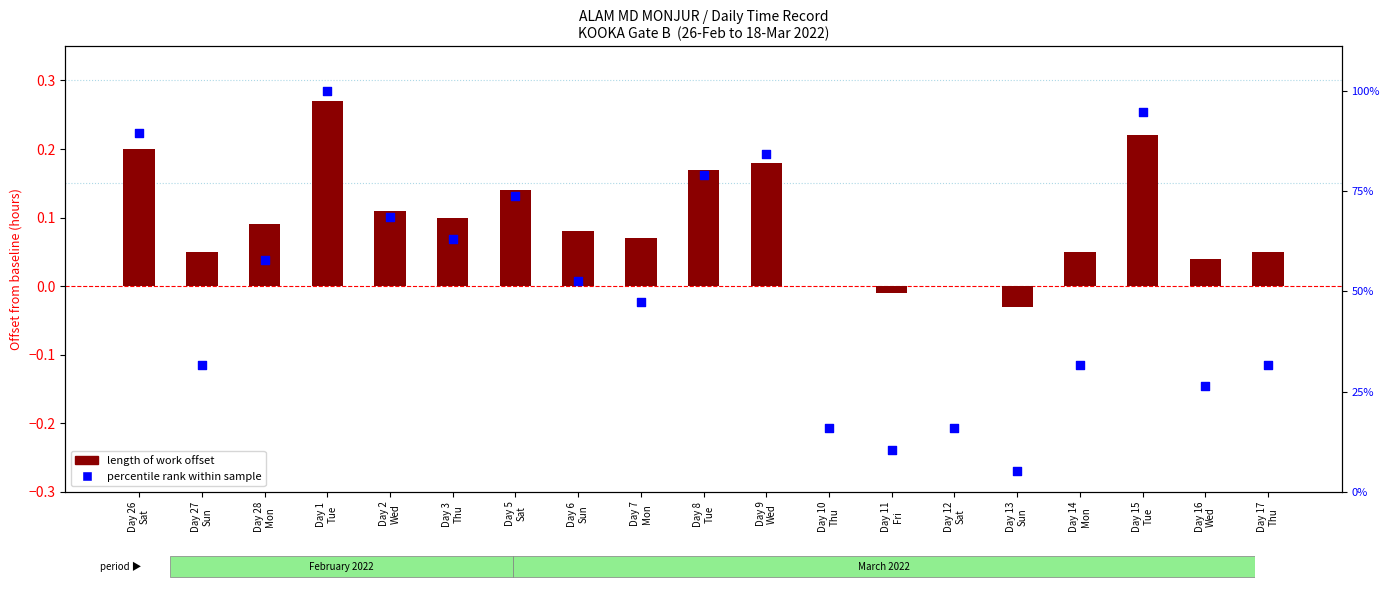

At which category is the sum across all series the highest?

Day 1
Tue